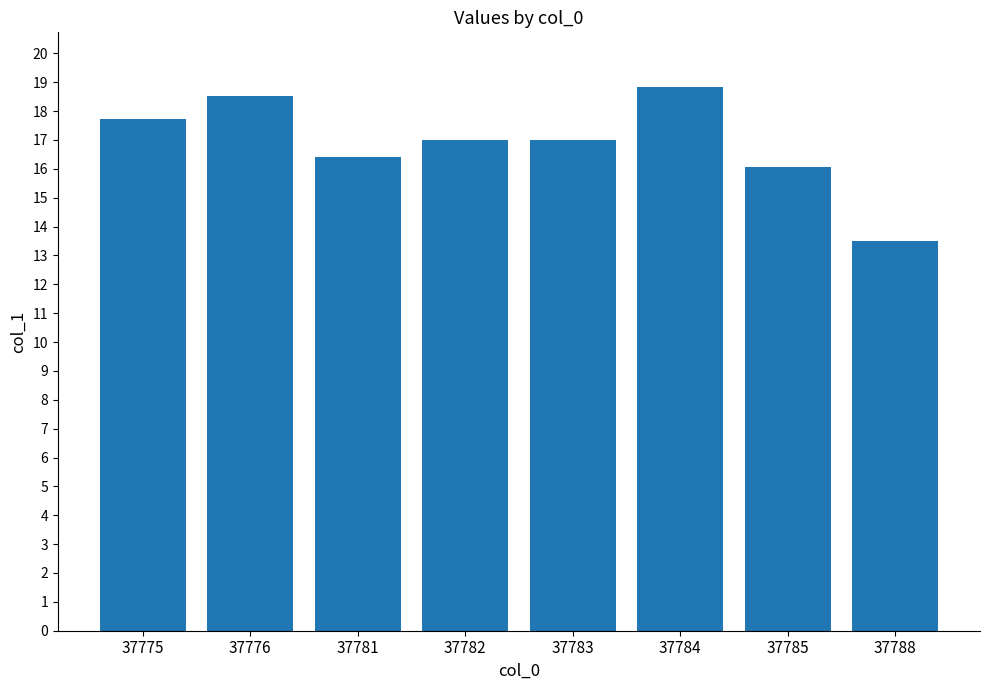

Is it true that the value at 37782 is 11.0?

False